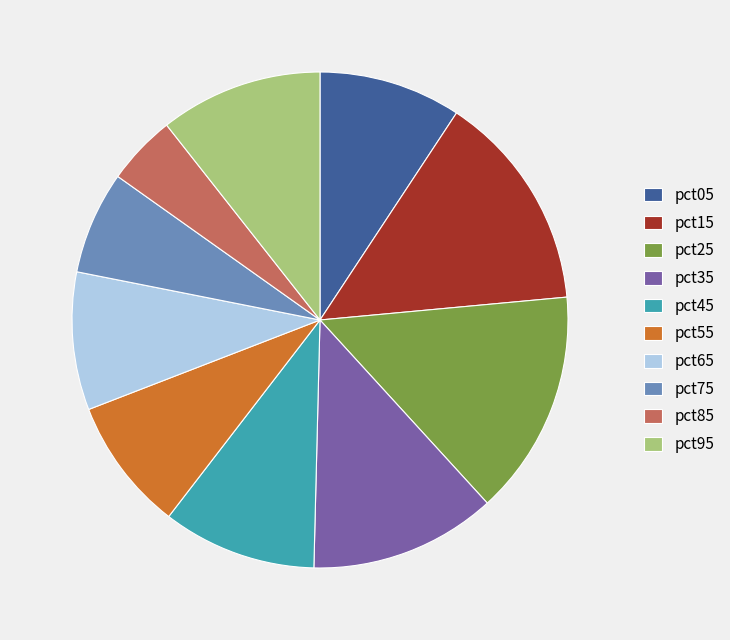

Count the number of slices in the pie.

10